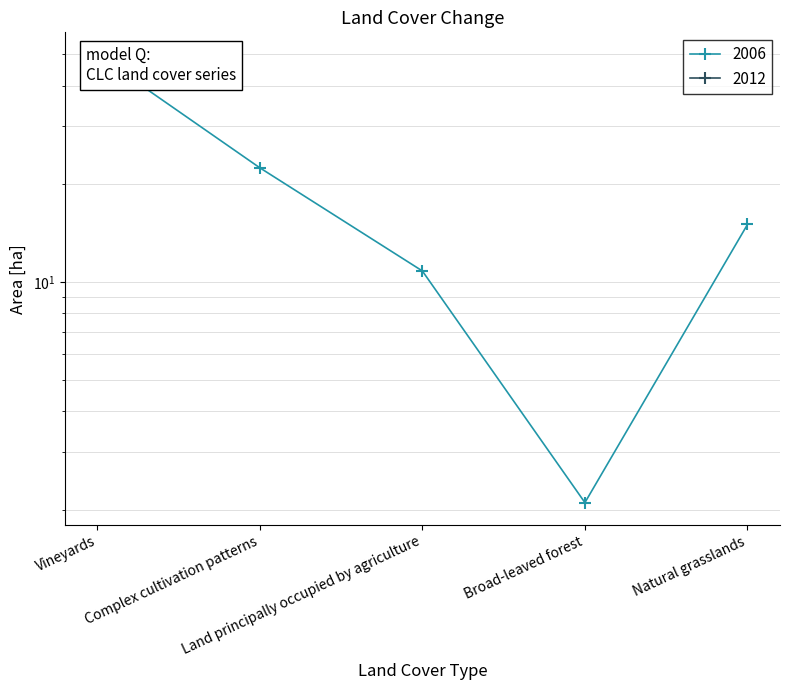

Rank the categories by value from highest to lowest.

Vineyards, Complex cultivation patterns, Natural grasslands, Land principally occupied by agriculture, Broad-leaved forest